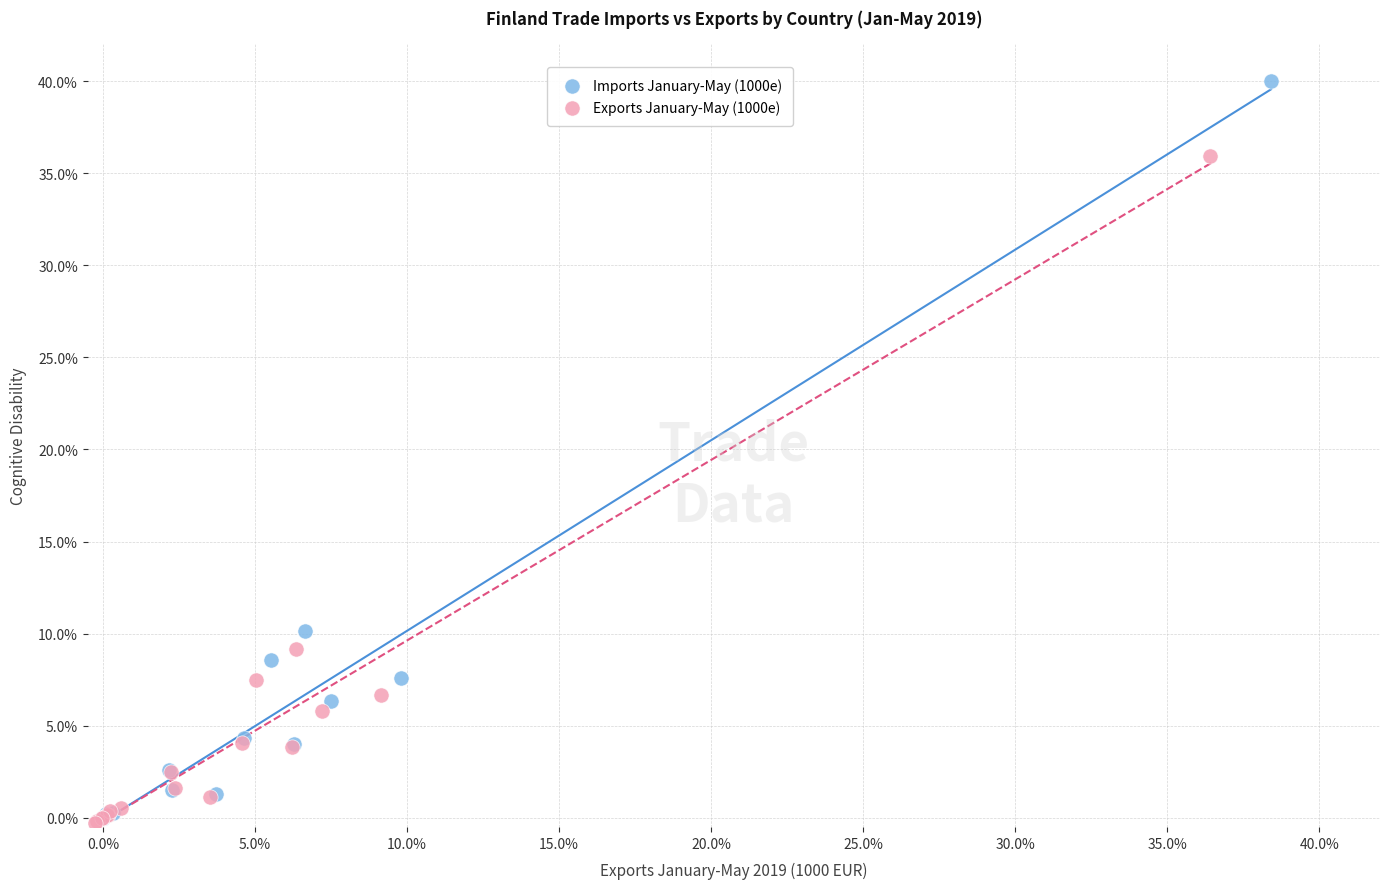

Which series has the widest spread of Y values?

Imports January-May (1000e)